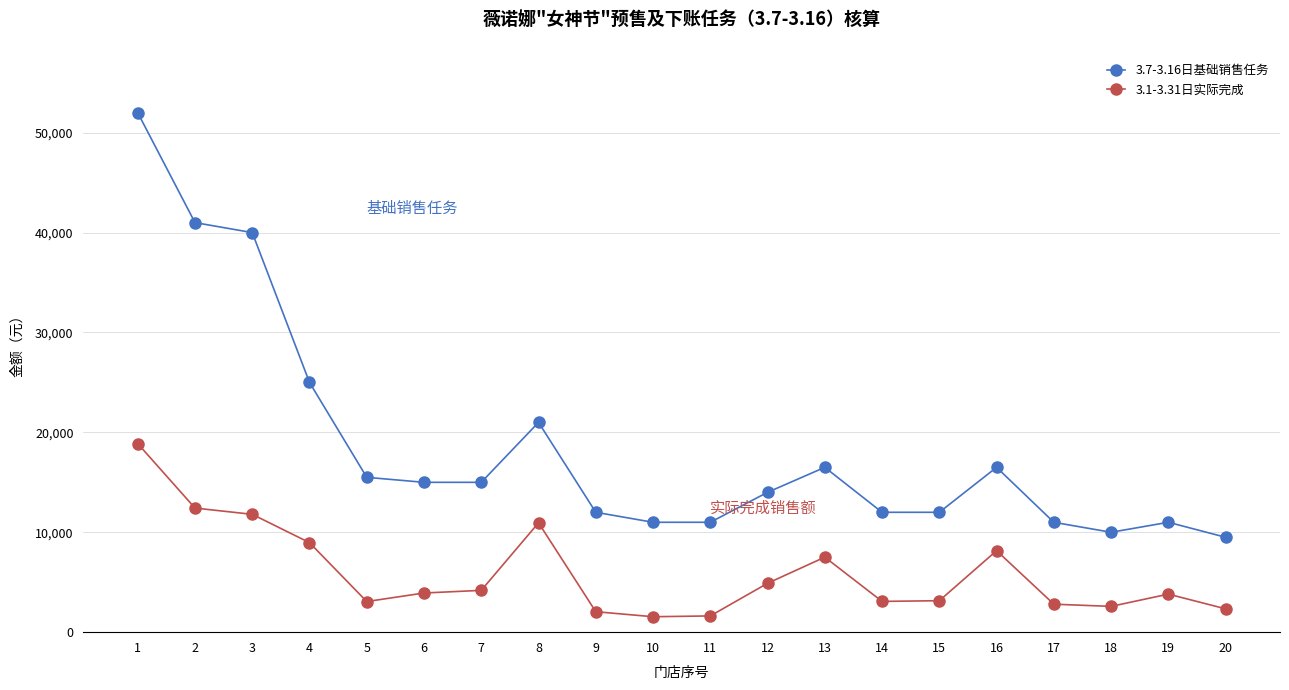

True or false: 3.7-3.16日基础销售任务 and 3.1-3.31日实际完成 cross at least once.

False